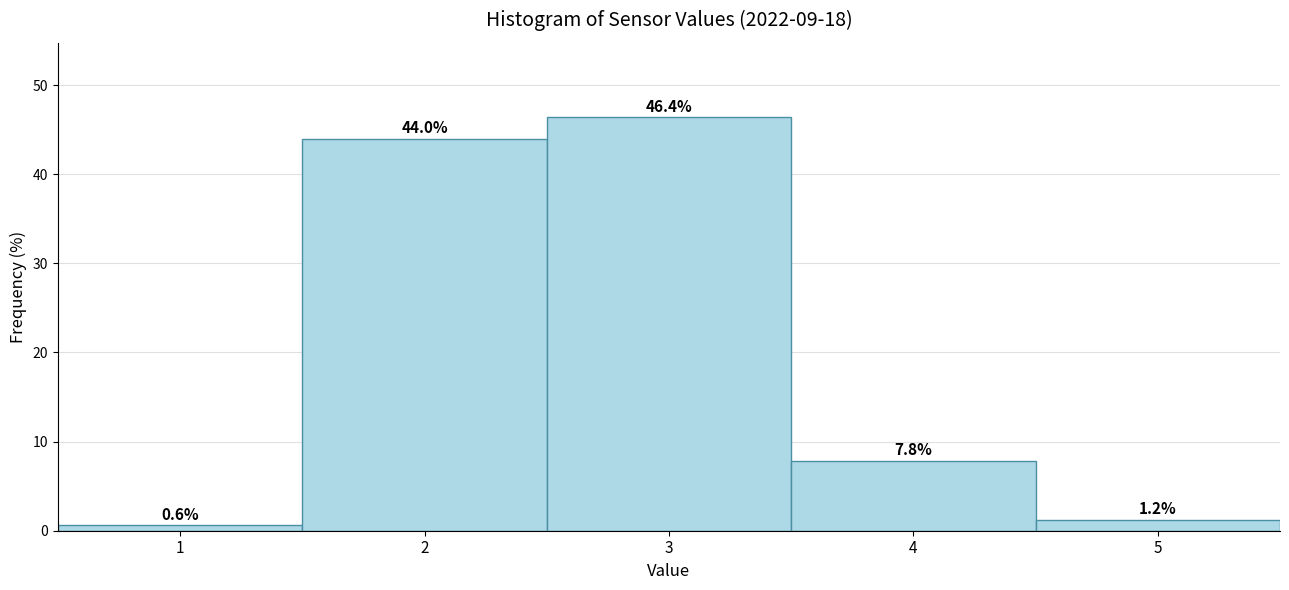

Which range on the x-axis has the tallest bar?

2.5 to 3.5